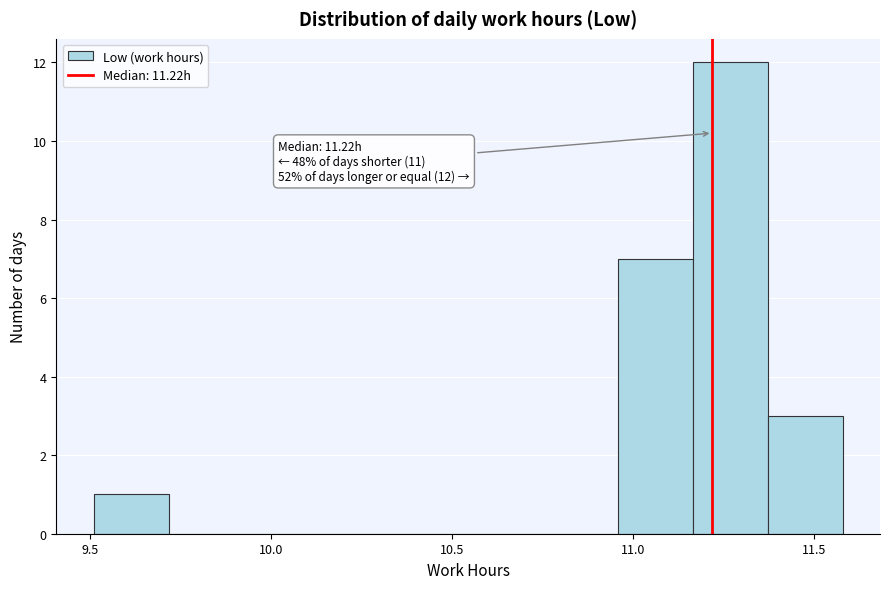

Which range on the x-axis has the tallest bar?

11.15 to 11.35